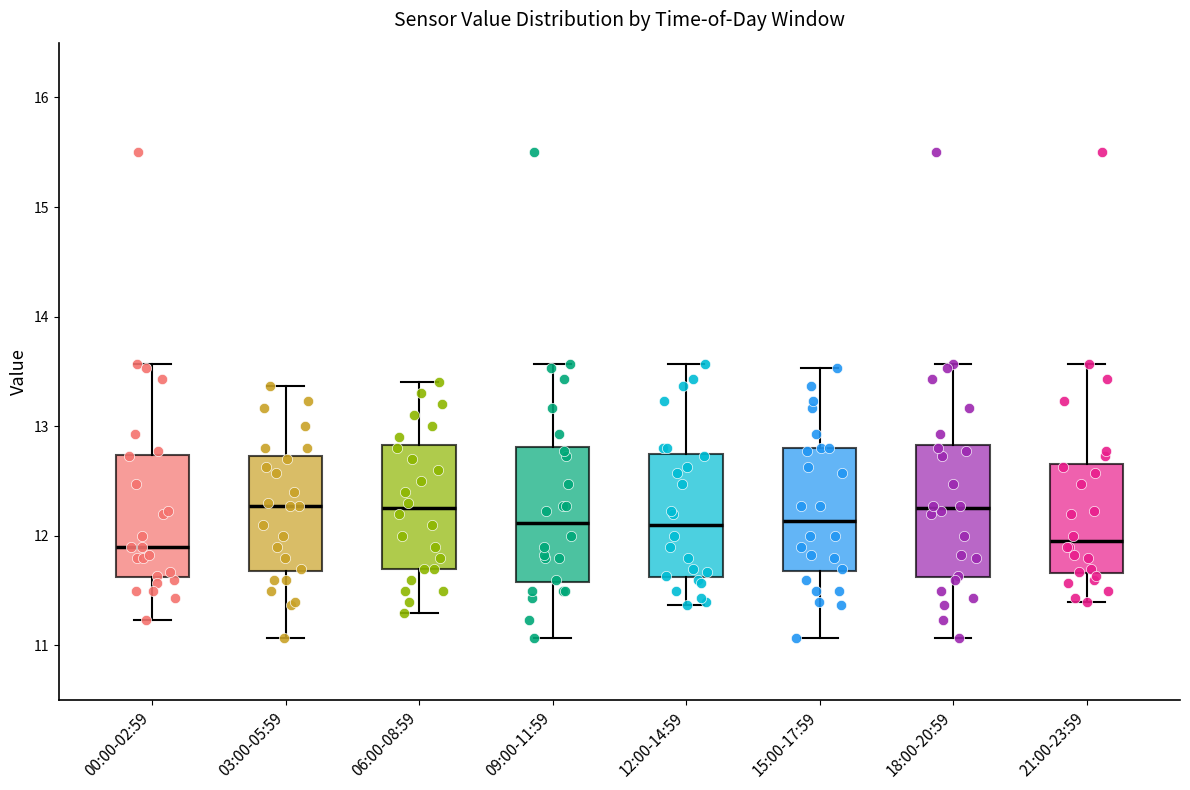

Reading left to right, transcribe this box plot: for each box, give where its median line is, the range the box spans, and where its two whiskers end, as read against the y-axis. The values are not printed on the chart, so give them approximately, as read against the axis.

00:00-02:59: median 11.9, box 11.6 to 12.7, whiskers 11.2 to 13.6
03:00-05:59: median 12.3, box 11.7 to 12.7, whiskers 11.1 to 13.4
06:00-08:59: median 12.3, box 11.7 to 12.8, whiskers 11.3 to 13.4
09:00-11:59: median 12.1, box 11.6 to 12.8, whiskers 11.1 to 13.6
12:00-14:59: median 12.1, box 11.6 to 12.7, whiskers 11.4 to 13.6
15:00-17:59: median 12.1, box 11.7 to 12.8, whiskers 11.1 to 13.5
18:00-20:59: median 12.3, box 11.6 to 12.8, whiskers 11.1 to 13.6
21:00-23:59: median 12.0, box 11.7 to 12.7, whiskers 11.4 to 13.6